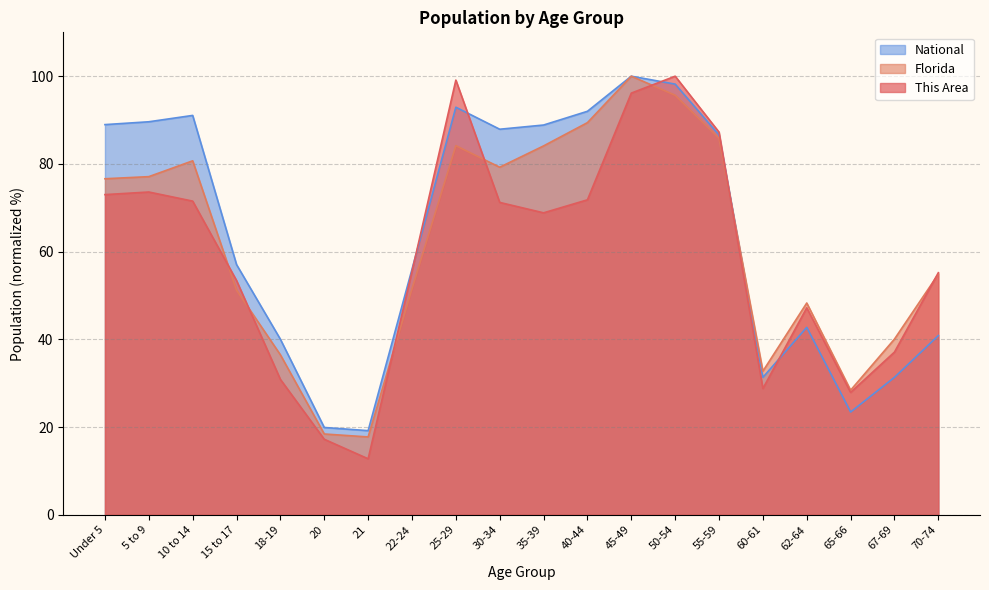

What is the sum of all This Area values?

1178.3